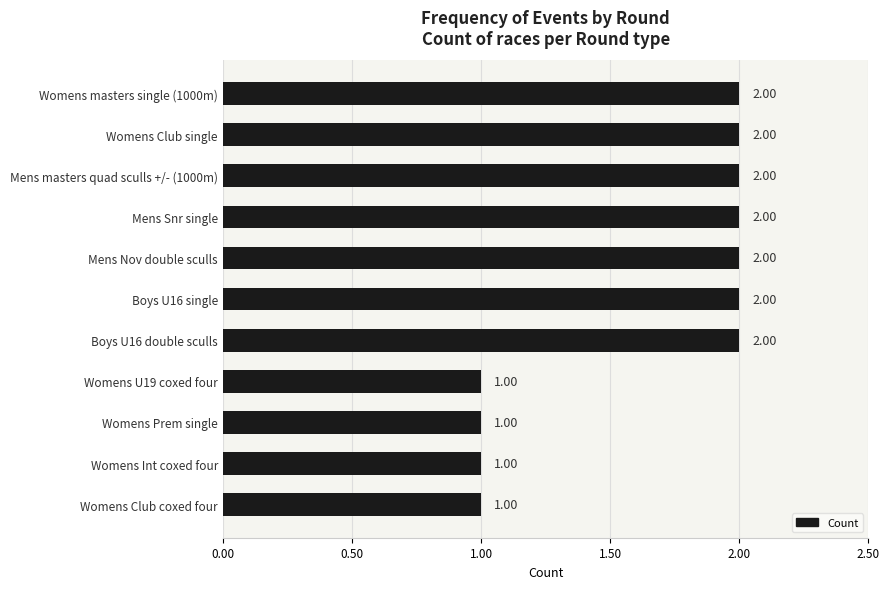

Count the number of data series in this chart.

1